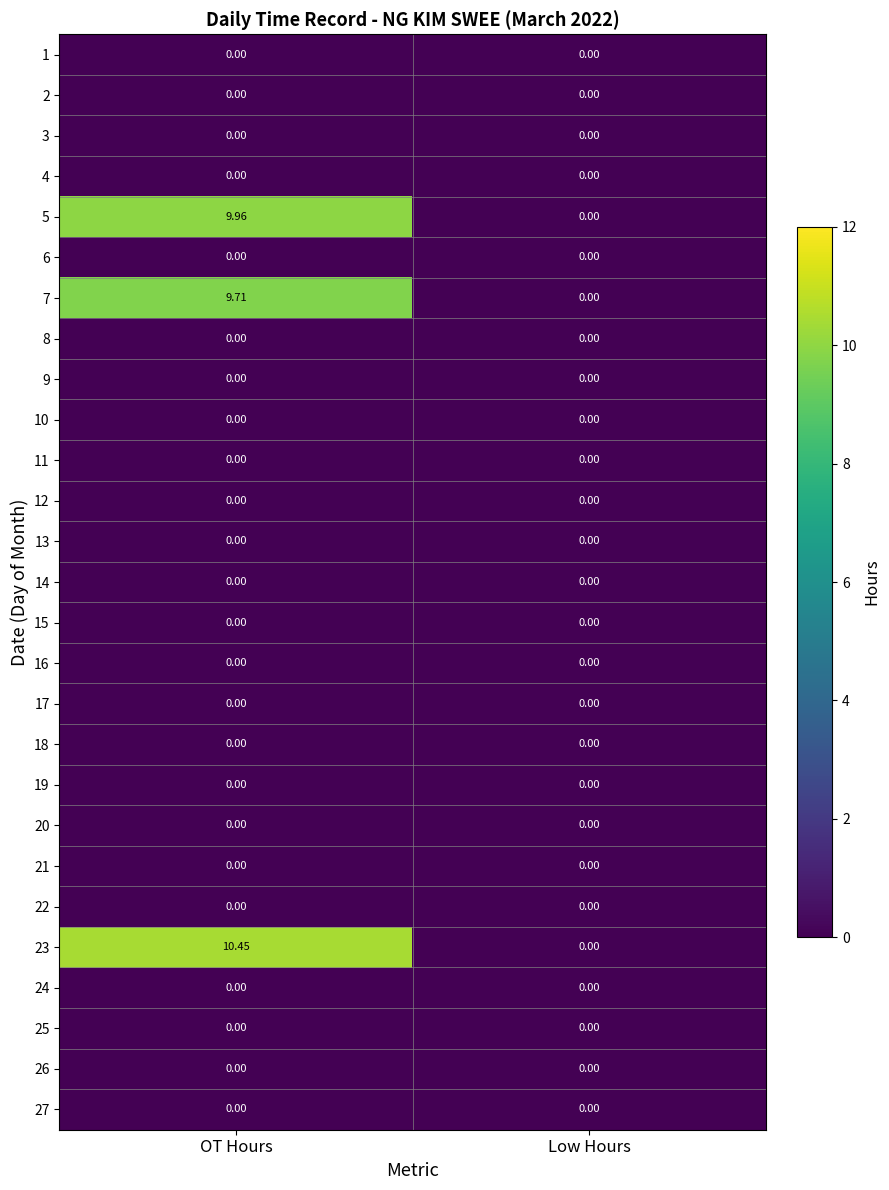

Which category has the highest value across all series?

OT Hours